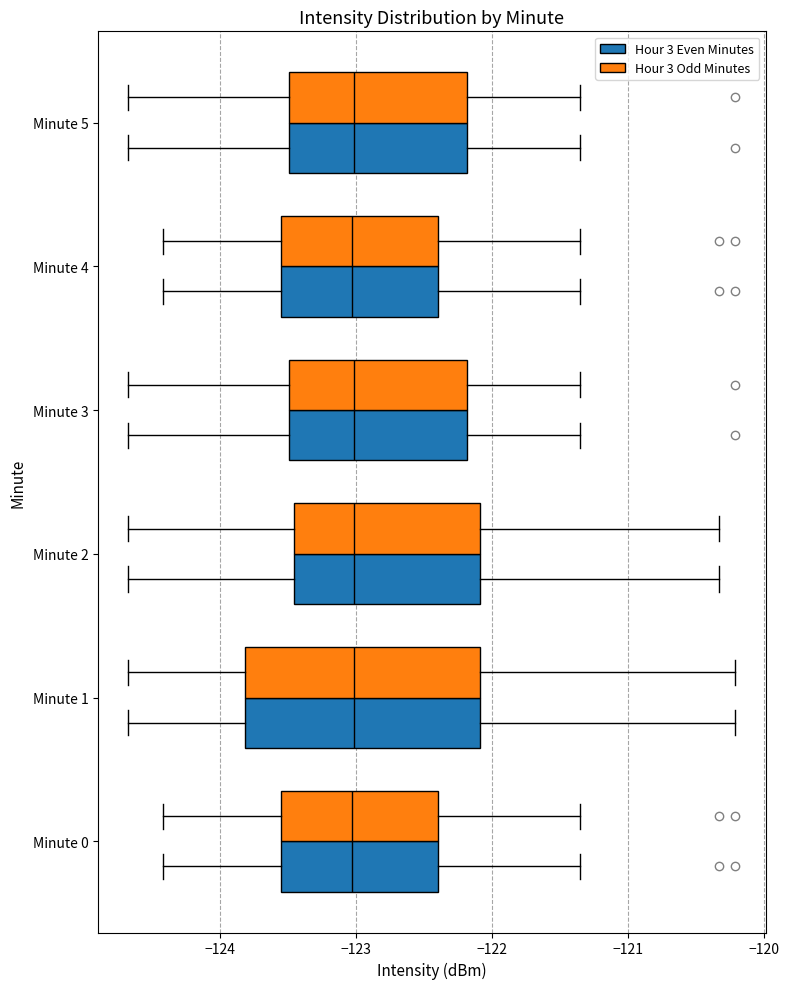

Reading bottom to top, read every box against the x-axis: the position of its median line, the range the box covers, and the ends of its whiskers. The values are not printed on the chart, so give them approximately, as read against the axis.

Minute 0 (Hour 3 Even Minutes): median -123.0, box -123.5 to -122.4, whiskers -124.4 to -121.4
Minute 0 (Hour 3 Odd Minutes): median -123.0, box -123.5 to -122.4, whiskers -124.4 to -121.4
Minute 1 (Hour 3 Even Minutes): median -123.0, box -123.8 to -122.1, whiskers -124.7 to -120.2
Minute 1 (Hour 3 Odd Minutes): median -123.0, box -123.8 to -122.1, whiskers -124.7 to -120.2
Minute 2 (Hour 3 Even Minutes): median -123.0, box -123.4 to -122.1, whiskers -124.7 to -120.3
Minute 2 (Hour 3 Odd Minutes): median -123.0, box -123.4 to -122.1, whiskers -124.7 to -120.3
Minute 3 (Hour 3 Even Minutes): median -123.0, box -123.5 to -122.2, whiskers -124.7 to -121.4
Minute 3 (Hour 3 Odd Minutes): median -123.0, box -123.5 to -122.2, whiskers -124.7 to -121.4
Minute 4 (Hour 3 Even Minutes): median -123.0, box -123.5 to -122.4, whiskers -124.4 to -121.4
Minute 4 (Hour 3 Odd Minutes): median -123.0, box -123.5 to -122.4, whiskers -124.4 to -121.4
Minute 5 (Hour 3 Even Minutes): median -123.0, box -123.5 to -122.2, whiskers -124.7 to -121.4
Minute 5 (Hour 3 Odd Minutes): median -123.0, box -123.5 to -122.2, whiskers -124.7 to -121.4